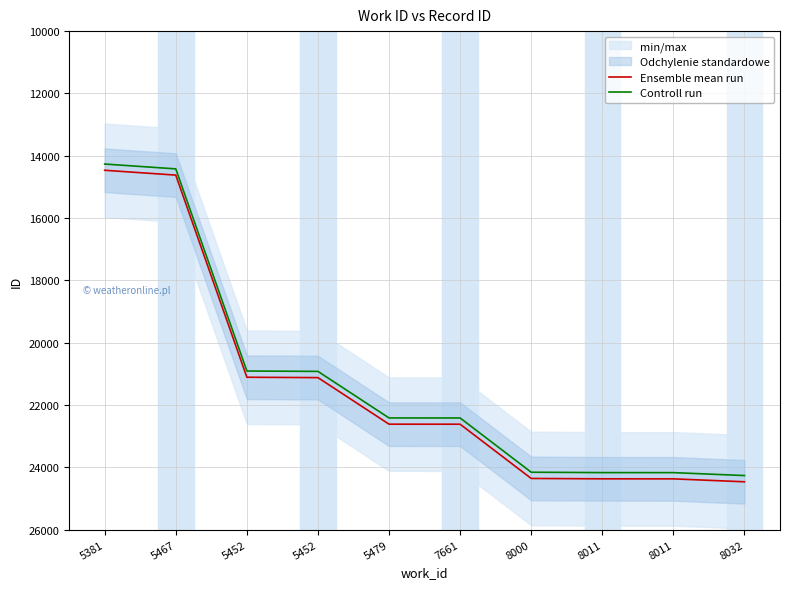

Does the chart display data point markers on the line(s)?

No